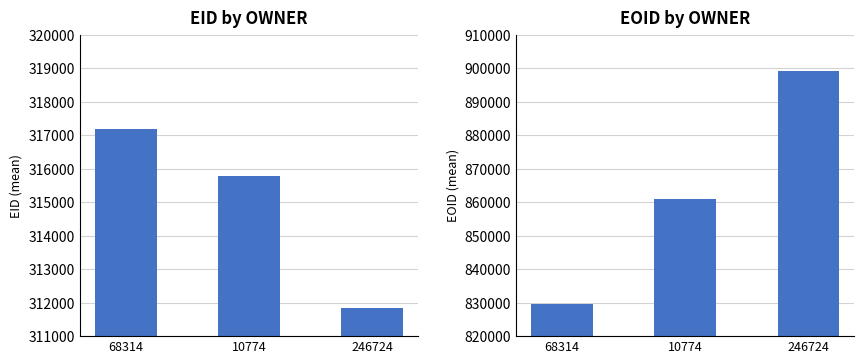

Which category has the lowest value across all series?

246724